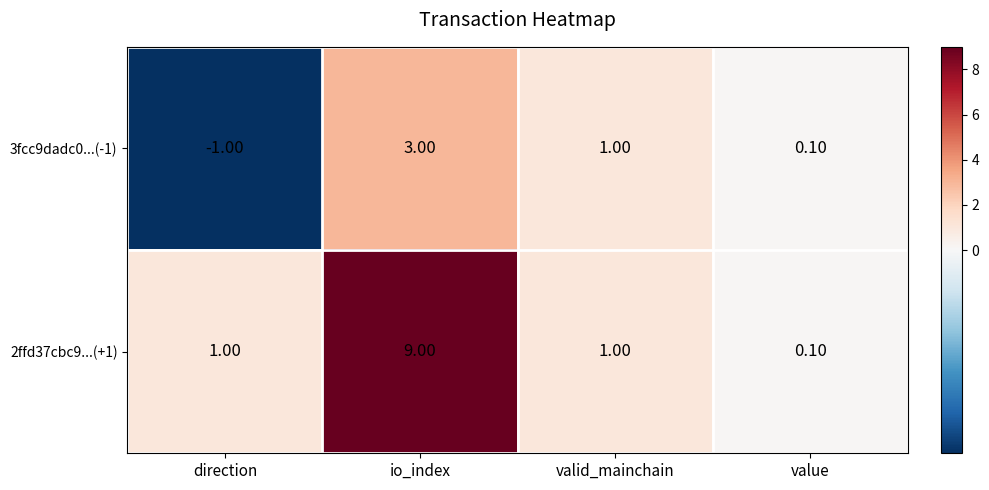

Which label corresponds to the smallest value in the chart?

direction